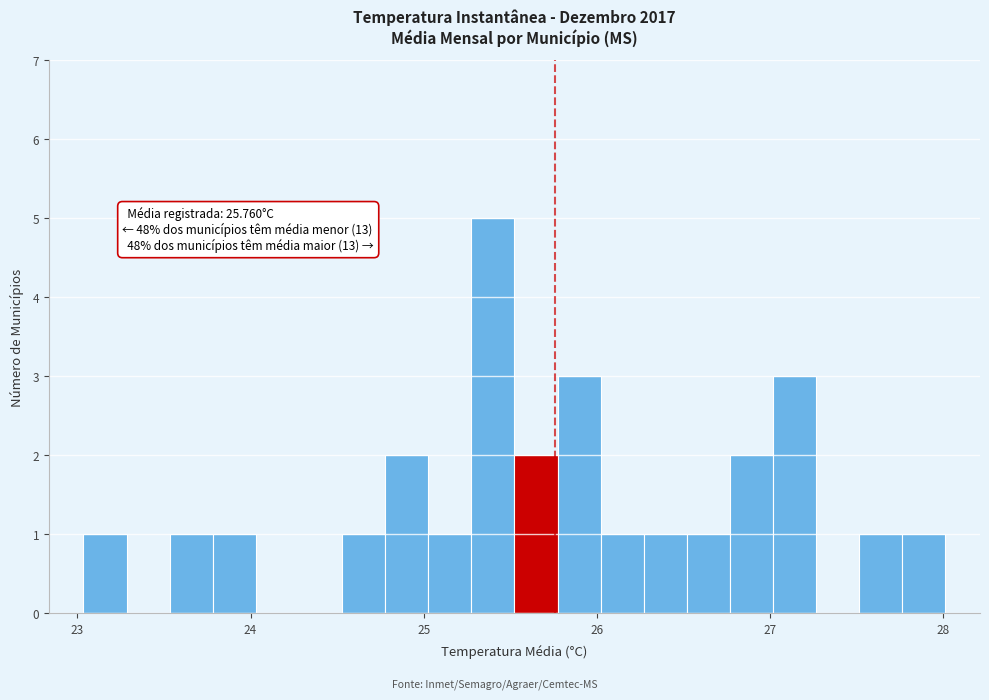

Around what value on the x-axis is the tallest bar? Give the approximate position of its centre, as read against the axis.

25.4